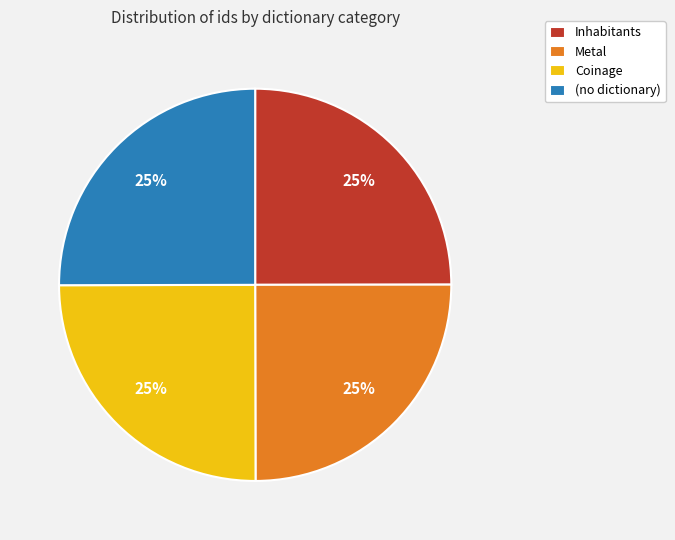

What is the ratio of the value at Coinage to the value at Metal?

1.0